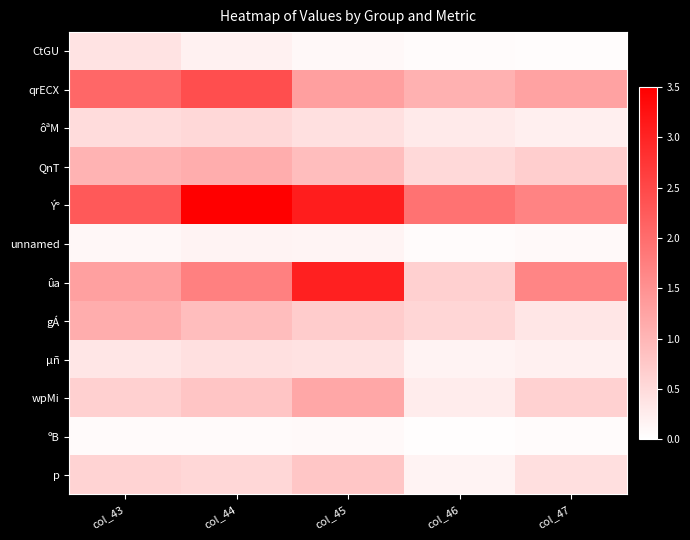

Which series has the widest spread of values?

ûa